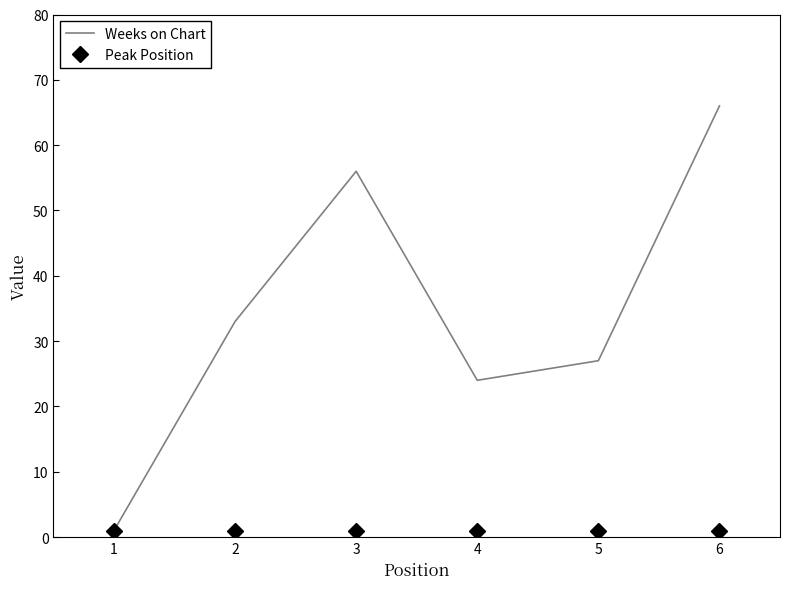

What is the difference between the highest and lowest values at 3?

55